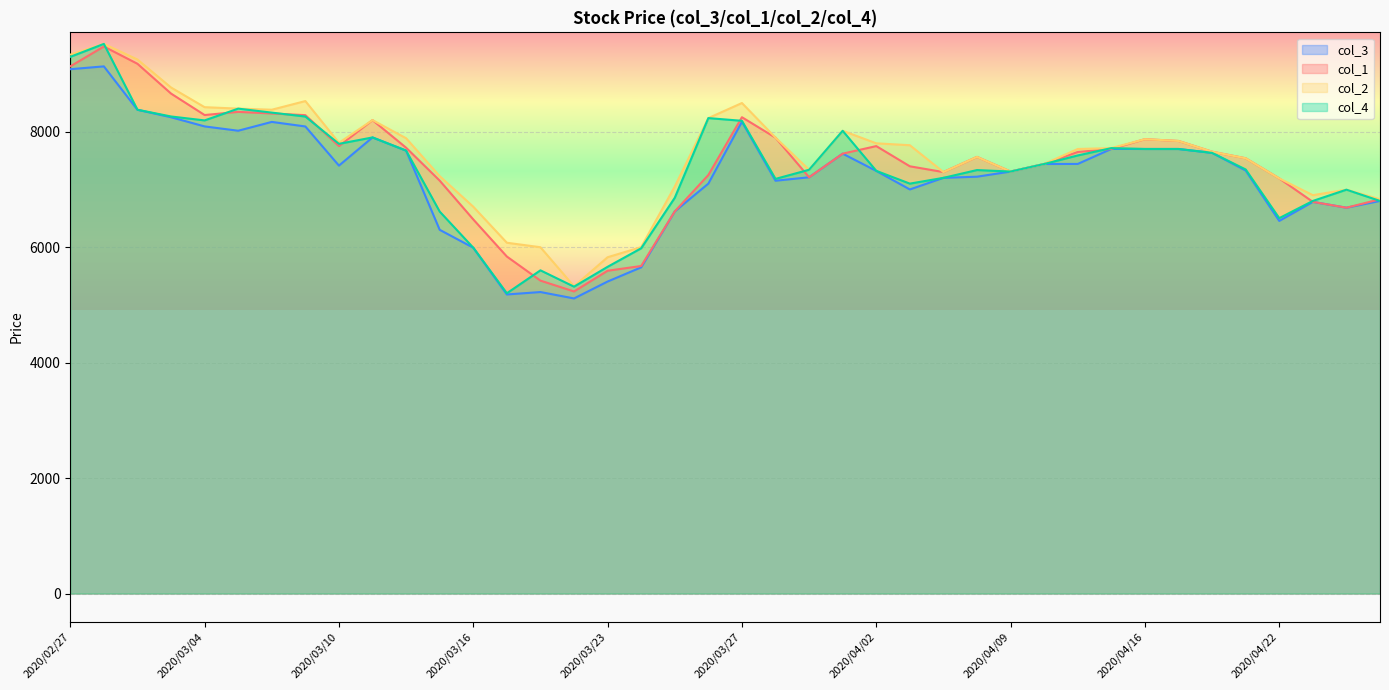

At which label does col_1 first exceed 7619?

2020/02/27